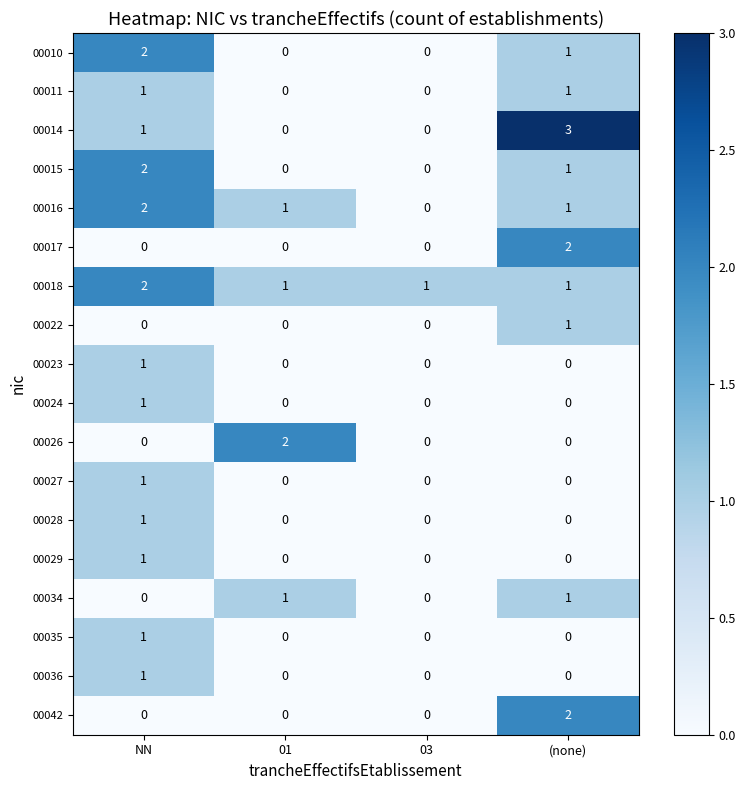

Which label corresponds to the largest value in the chart?

(none)